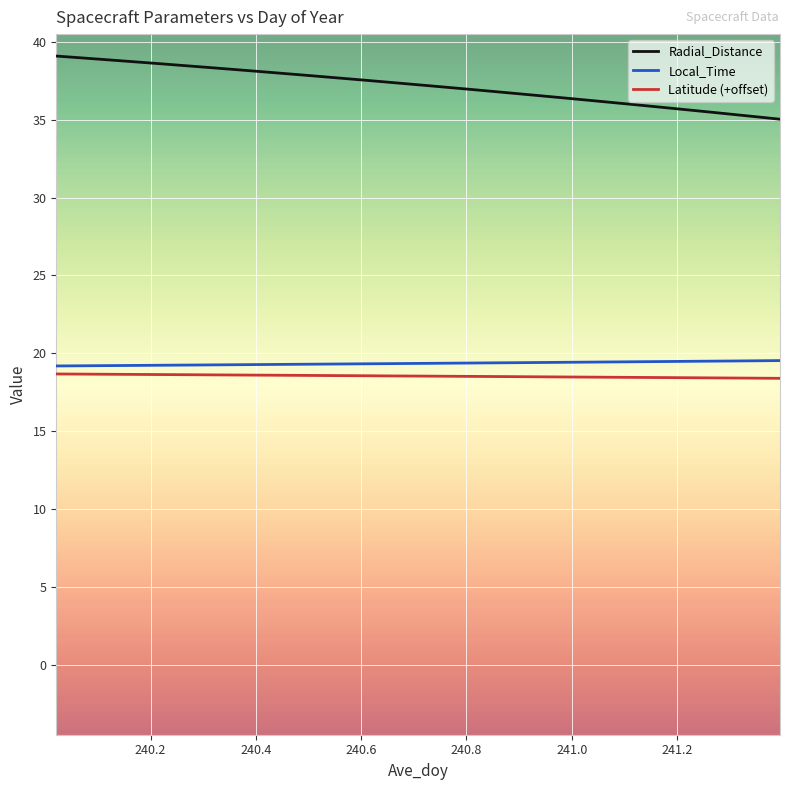

True or false: Latitude (+offset) and Radial_Distance intersect in this chart.

False